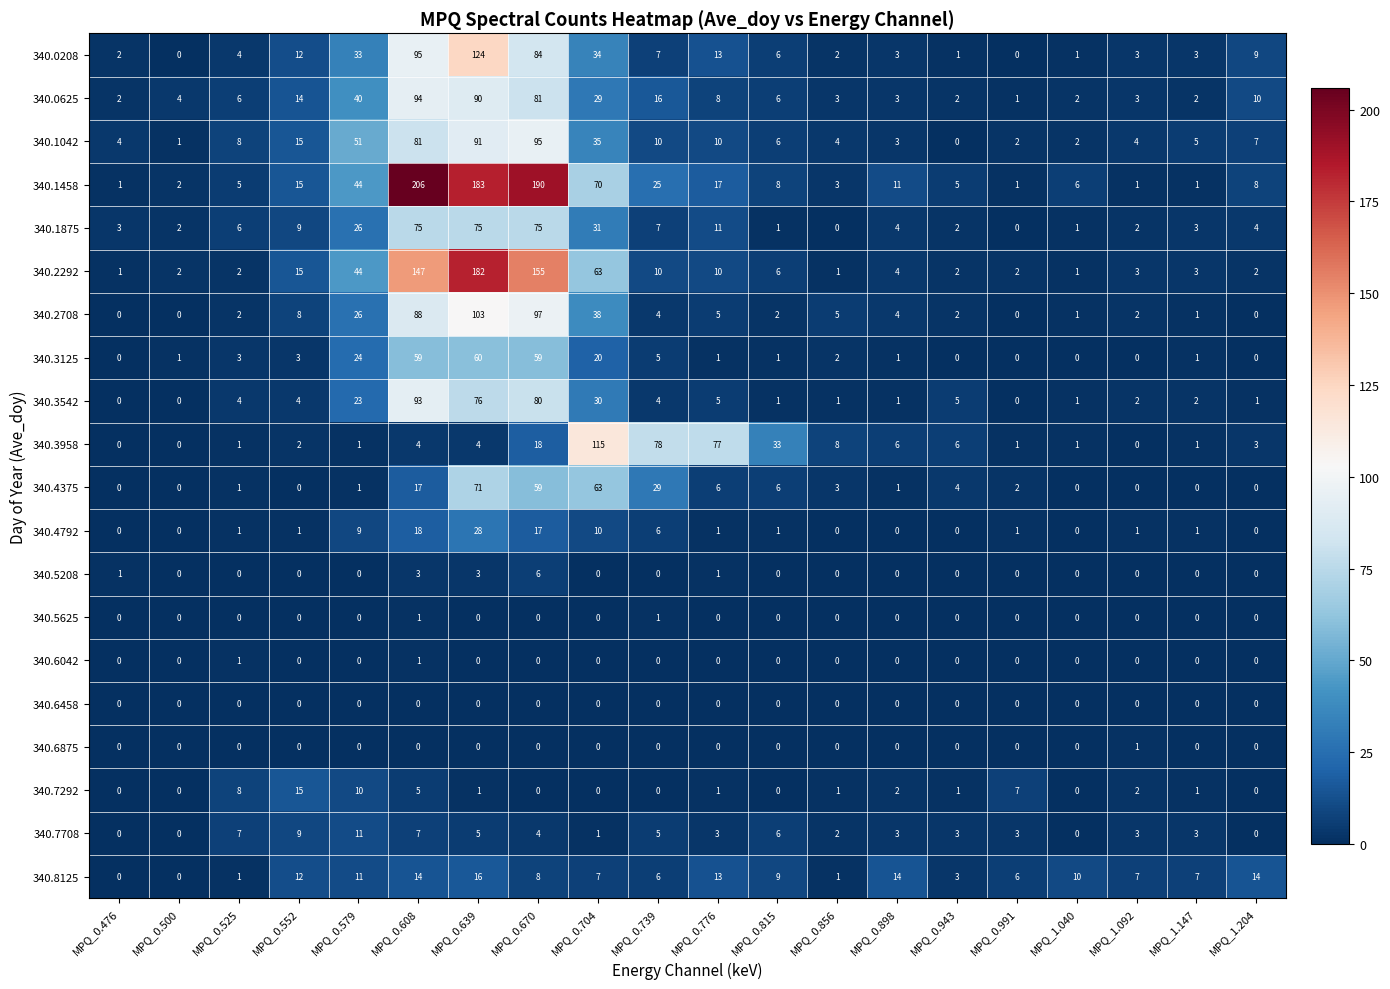

What is the difference between the maximum and second lowest values in the 340.7292 series?

15